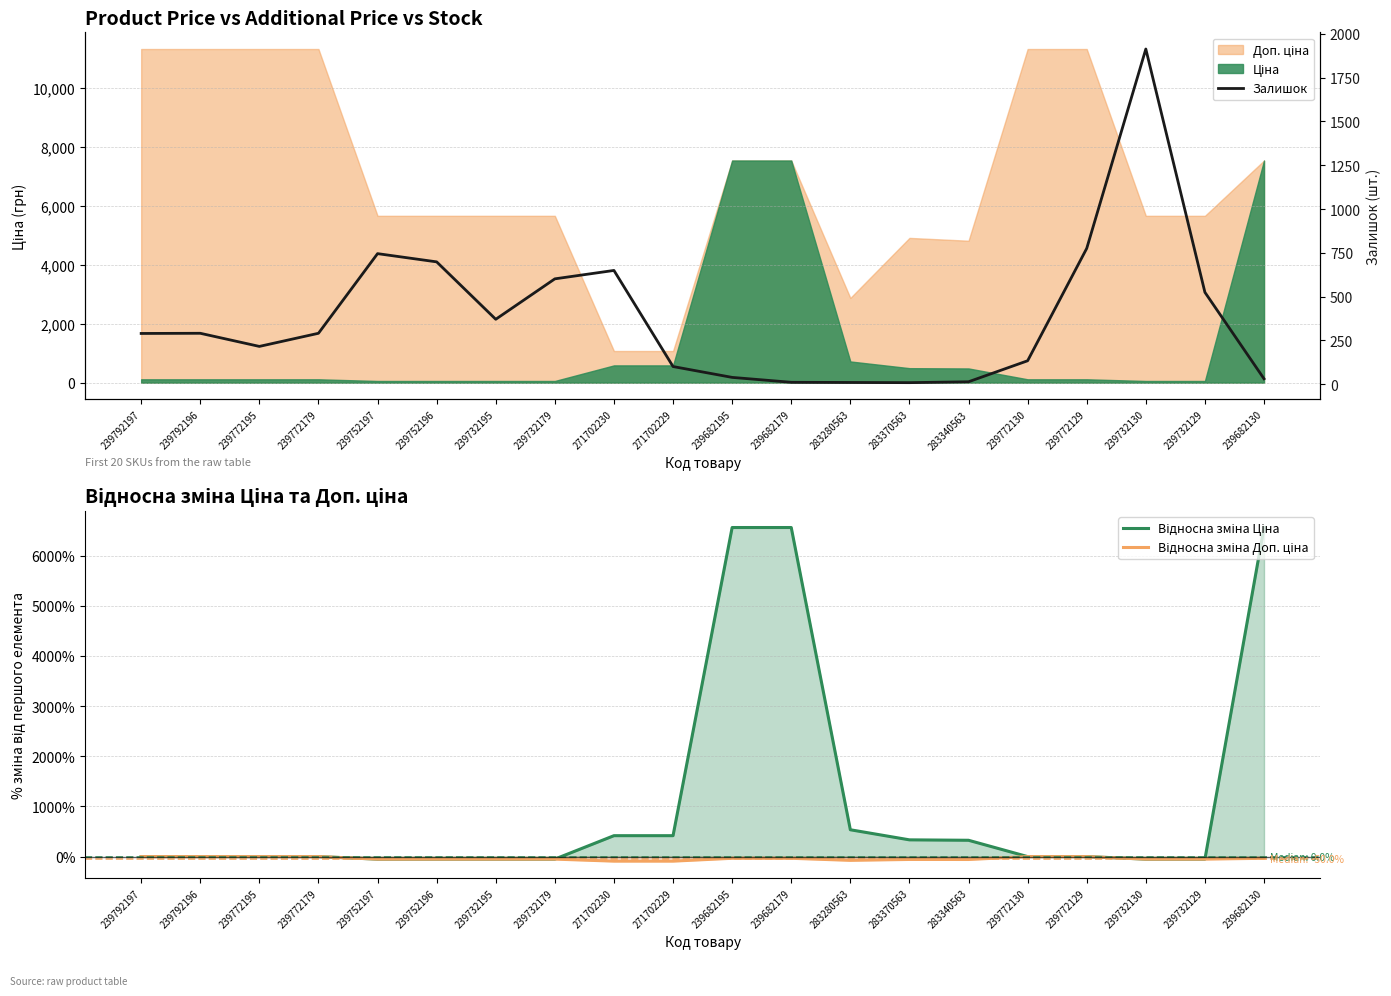

The value of Відносна зміна Ціна at 239772195 is -2977.6. True or false?

False